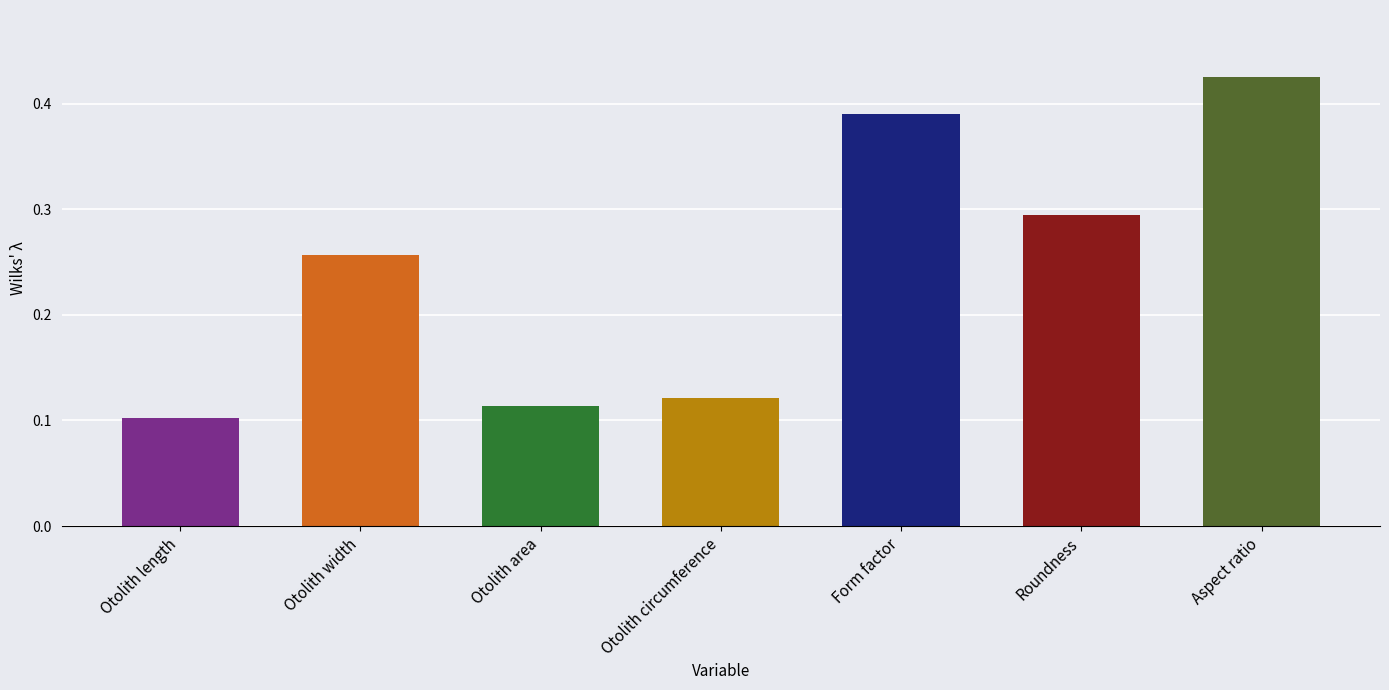

What is the sum of the values at Aspect ratio and Otolith area?

0.5